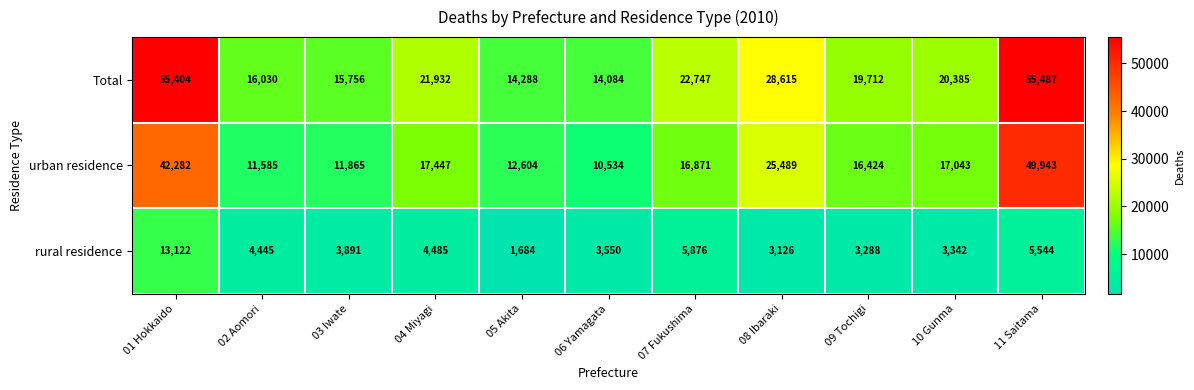

Which category has the lowest value in the Total series?

06 Yamagata